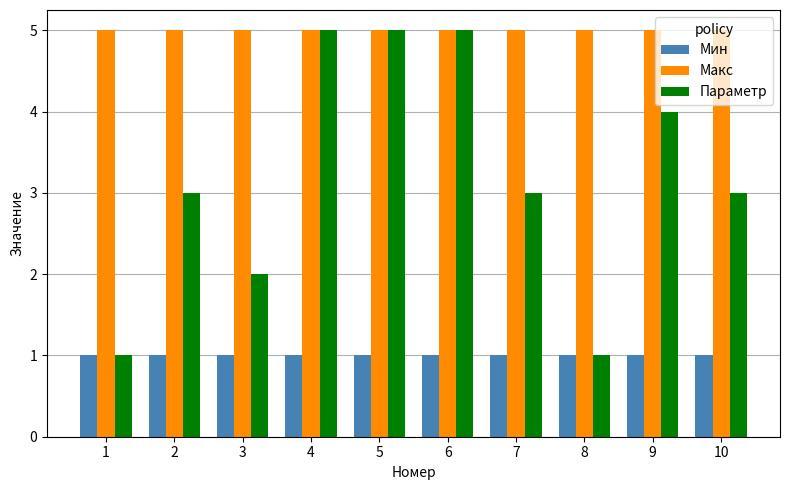

What is the difference between the Параметр values at 3 and 7?

1